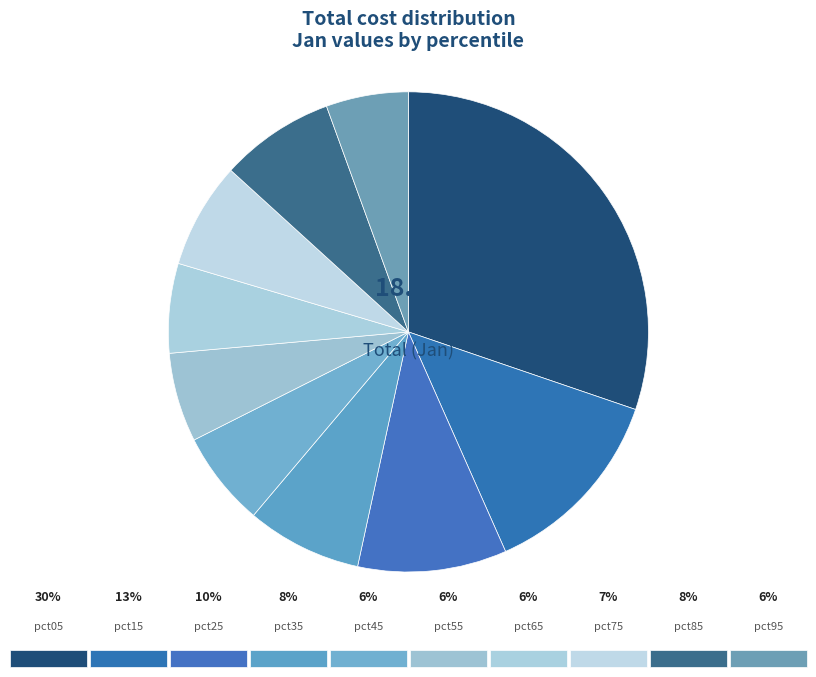

What is the largest slice in the pie chart?

pct05